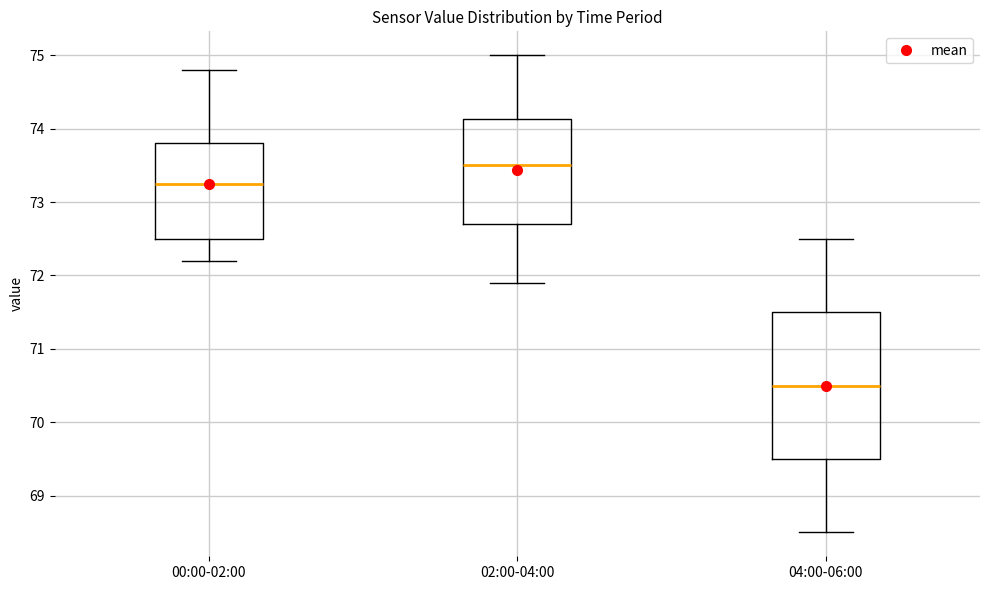

Which box's median line is the lowest?

04:00-06:00